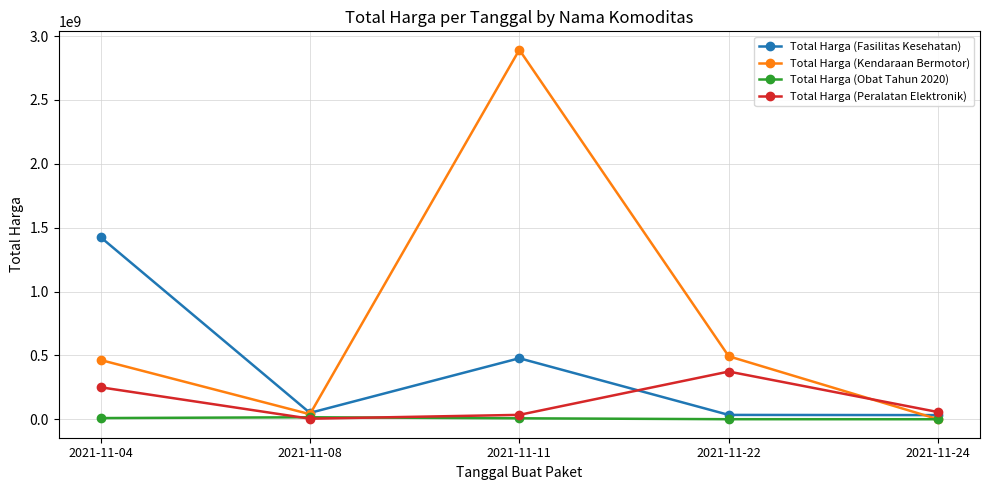

Which series has the largest total across all categories?

Total Harga (Kendaraan Bermotor)